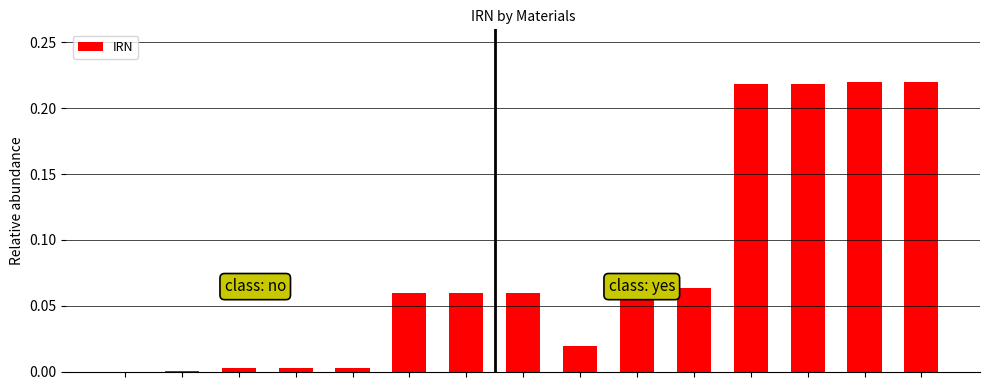

What is the sum of all values?

1.2